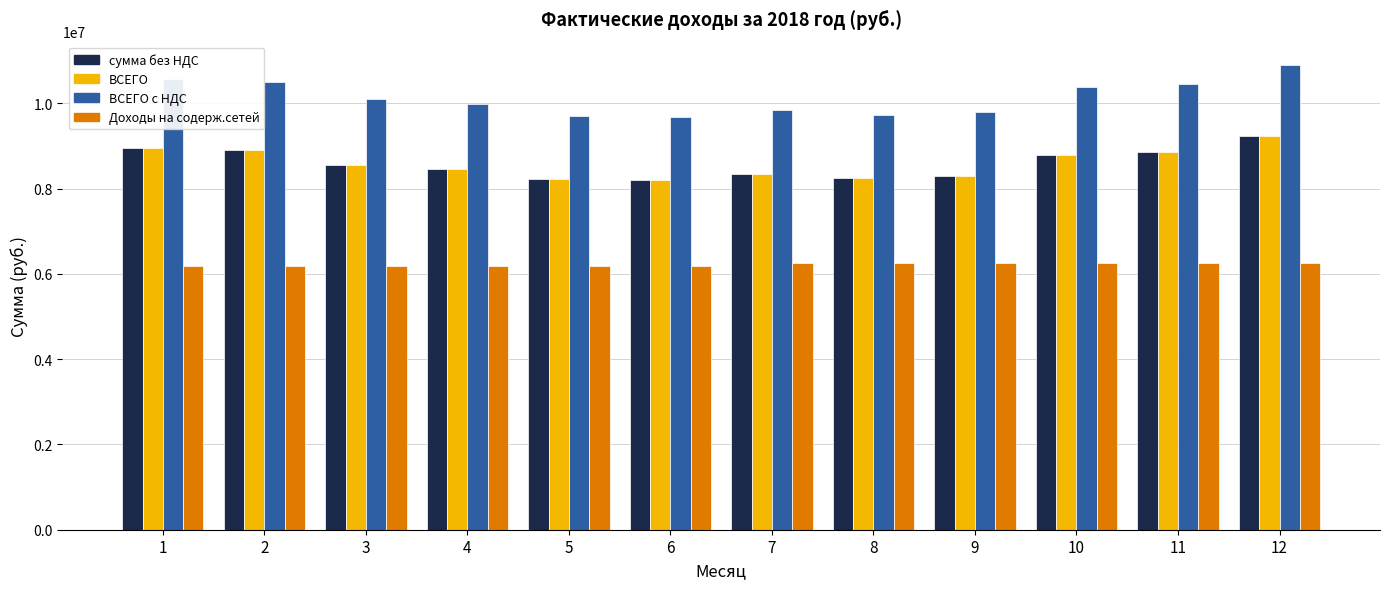

Does the chart contain any negative values?

No